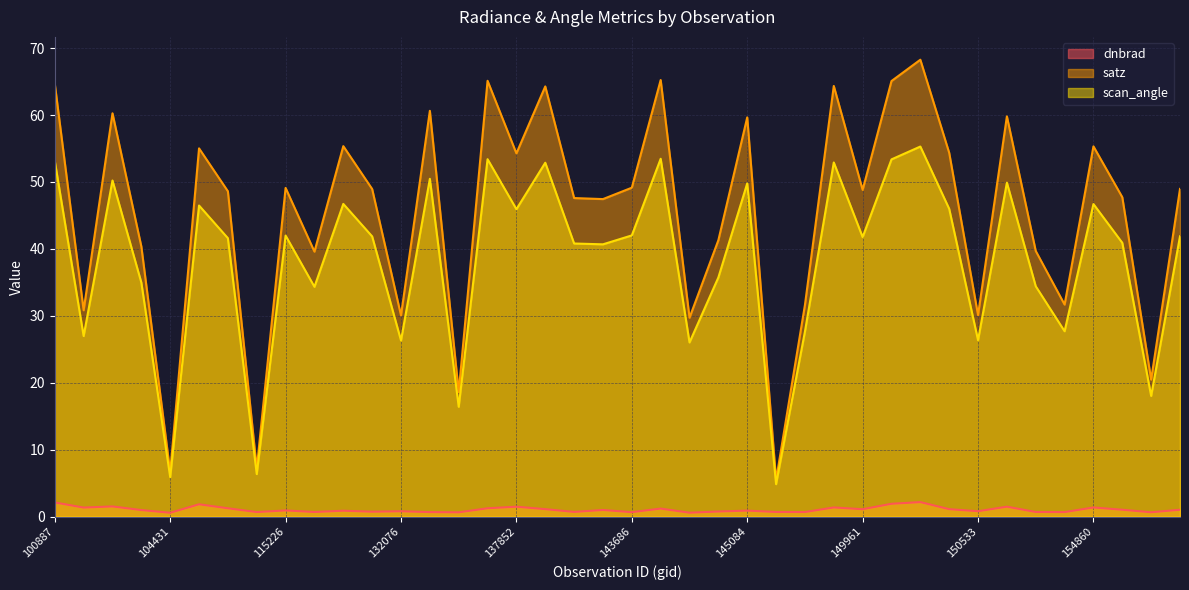

Reading left to right, what are all the values shown in this chart?

dnbrad: 100887=2.1	103720=1.3	104071=1.5	104315=1.0	104431=0.6	108308=1.8	109184=1.2	109895=0.7	115226=0.9	121942=0.7	122463=0.9	123366=0.7	132076=0.8	132606=0.7	134076=0.6	6551=1.2	137852=1.5	139813=1.1	140005=0.7	143099=1.0	143686=0.7	143878=1.2	144279=0.6	144676=0.8	145084=0.9	145478=0.7	148798=0.7	149210=1.4	149961=1.1	150147=1.9	150161=2.2	150348=1.1	150533=0.8	151274=1.5	154271=0.7	154662=0.7	154860=1.4	155242=1.0	155612=0.6	155794=1.0
satz: 100887=64.7	103720=30.8	104071=60.3	104315=40.4	104431=6.7	108308=55.0	109184=48.6	109895=7.2	115226=49.1	121942=39.6	122463=55.3	123366=48.9	132076=30.1	132606=60.6	134076=18.6	6551=65.1	137852=54.3	139813=64.3	140005=47.6	143099=47.4	143686=49.1	143878=65.2	144279=29.7	144676=41.3	145084=59.6	145478=5.5	148798=31.6	149210=64.3	149961=48.8	150147=65.1	150161=68.3	150348=54.4	150533=30.1	151274=59.8	154271=39.7	154662=31.7	154860=55.3	155242=47.7	155612=20.5	155794=49.0
scan_angle: 100887=53.1	103720=27.0	104071=50.2	104315=35.0	104431=5.9	108308=46.5	109184=41.6	109895=6.3	115226=42.0	121942=34.3	122463=46.7	123366=41.9	132076=26.3	132606=50.5	134076=16.4	6551=53.4	137852=45.9	139813=52.9	140005=40.8	143099=40.7	143686=42.0	143878=53.5	144279=26.0	144676=35.7	145084=49.8	145478=4.8	148798=27.6	149210=52.9	149961=41.8	150147=53.4	150161=55.3	150348=46.0	150533=26.4	151274=49.9	154271=34.4	154662=27.7	154860=46.7	155242=40.9	155612=18.0	155794=41.9